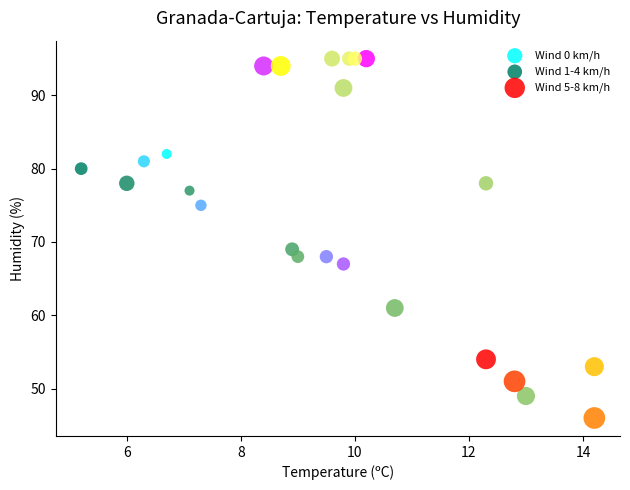

Which series reaches the minimum Y coordinate?

Wind 5-8 km/h